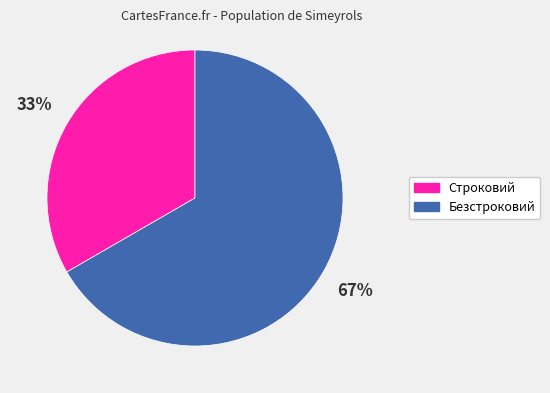

What is the ratio of the value at Безстроковий to the value at Строковий?

2.0